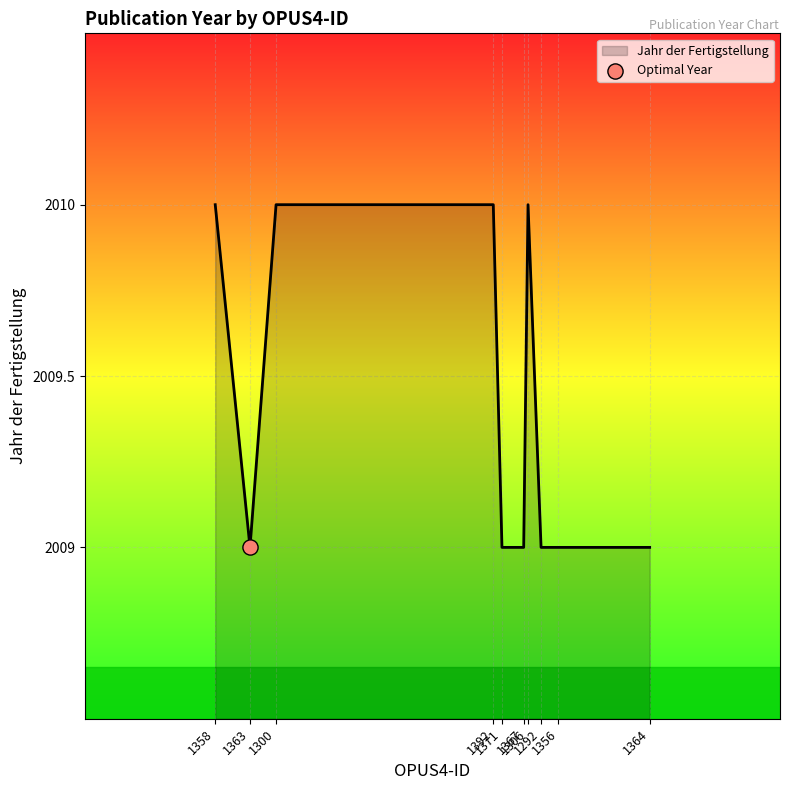

What is the greatest value displayed?

2010